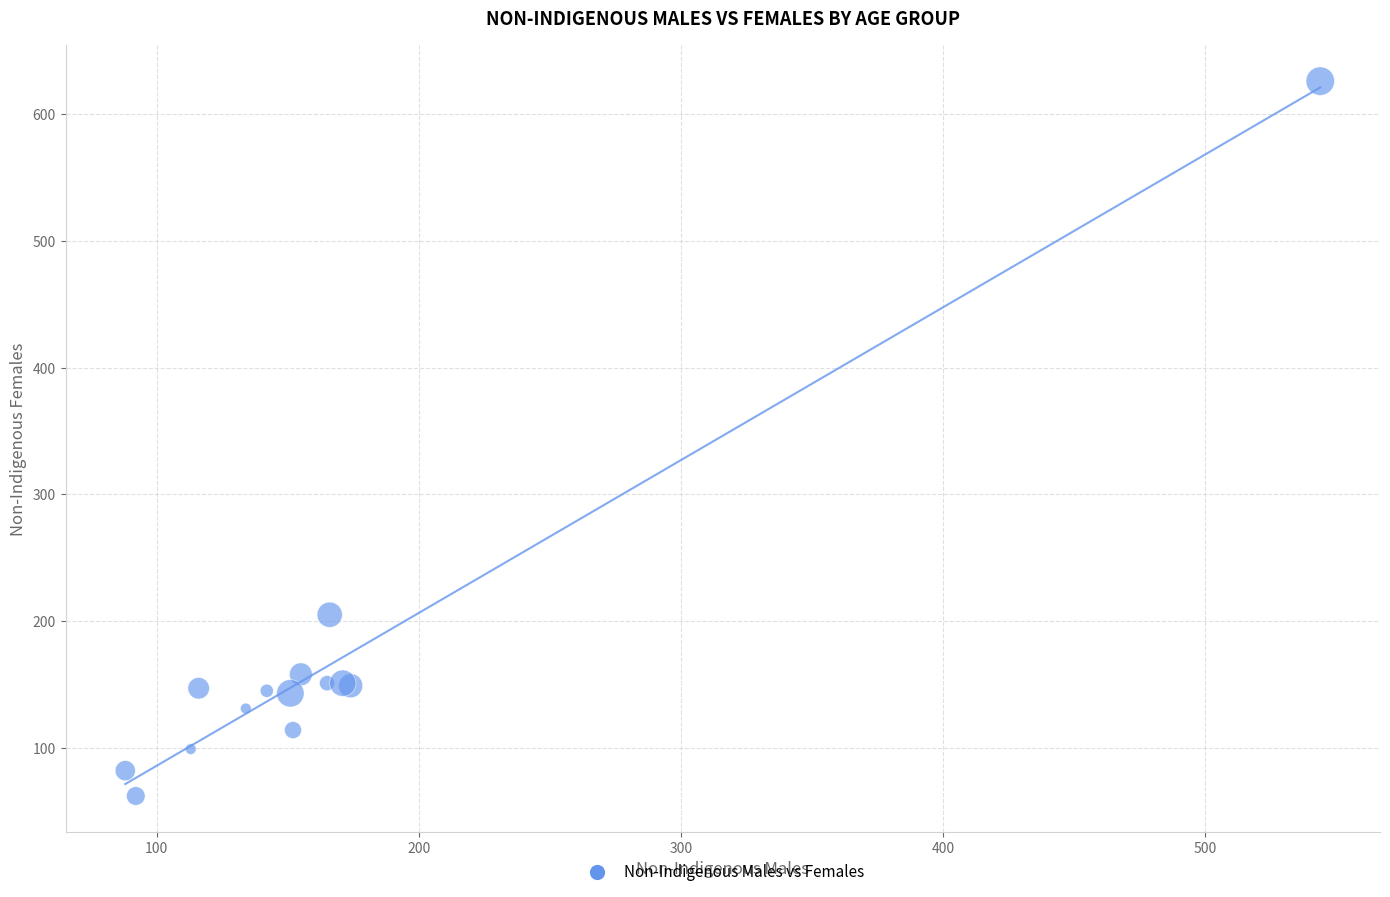

What Y value in the scatter plot is closest to 344?

205